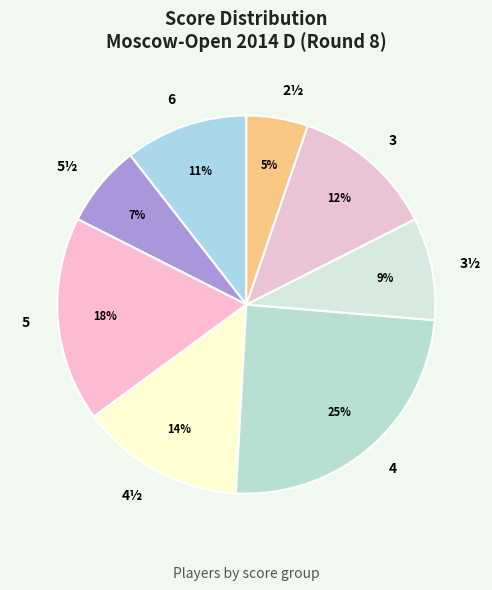

To the nearest percent, what percentage of the pie is 5½?

7%